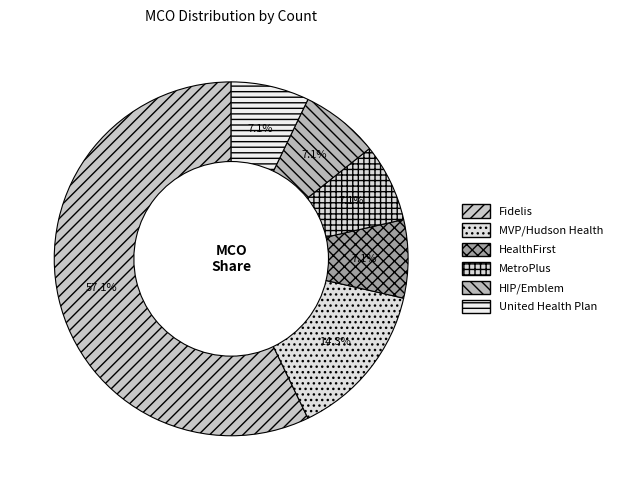

To the nearest percent, what is the difference between the MVP/Hudson Health and HealthFirst slice percentages?

7%